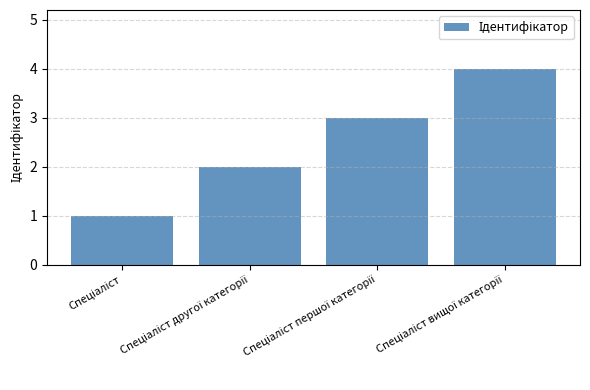

What is the sum of all values?

10